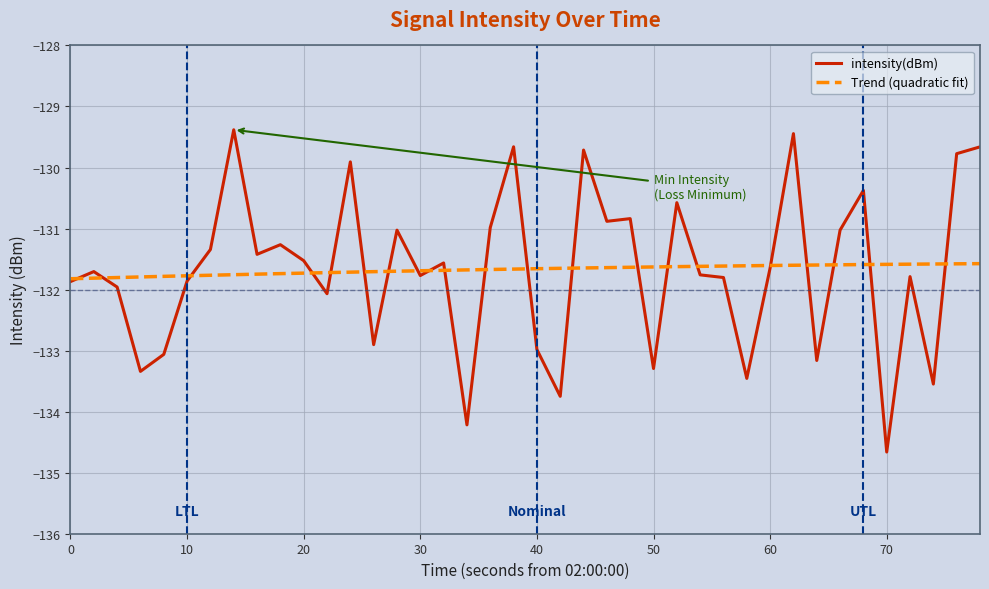

What is the minimum value for intensity(dBm)?

-134.7